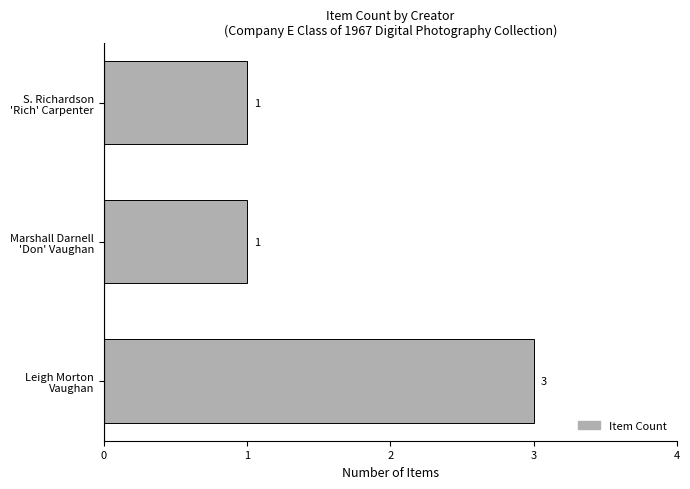

Count the values in the range 1 to 3.

3